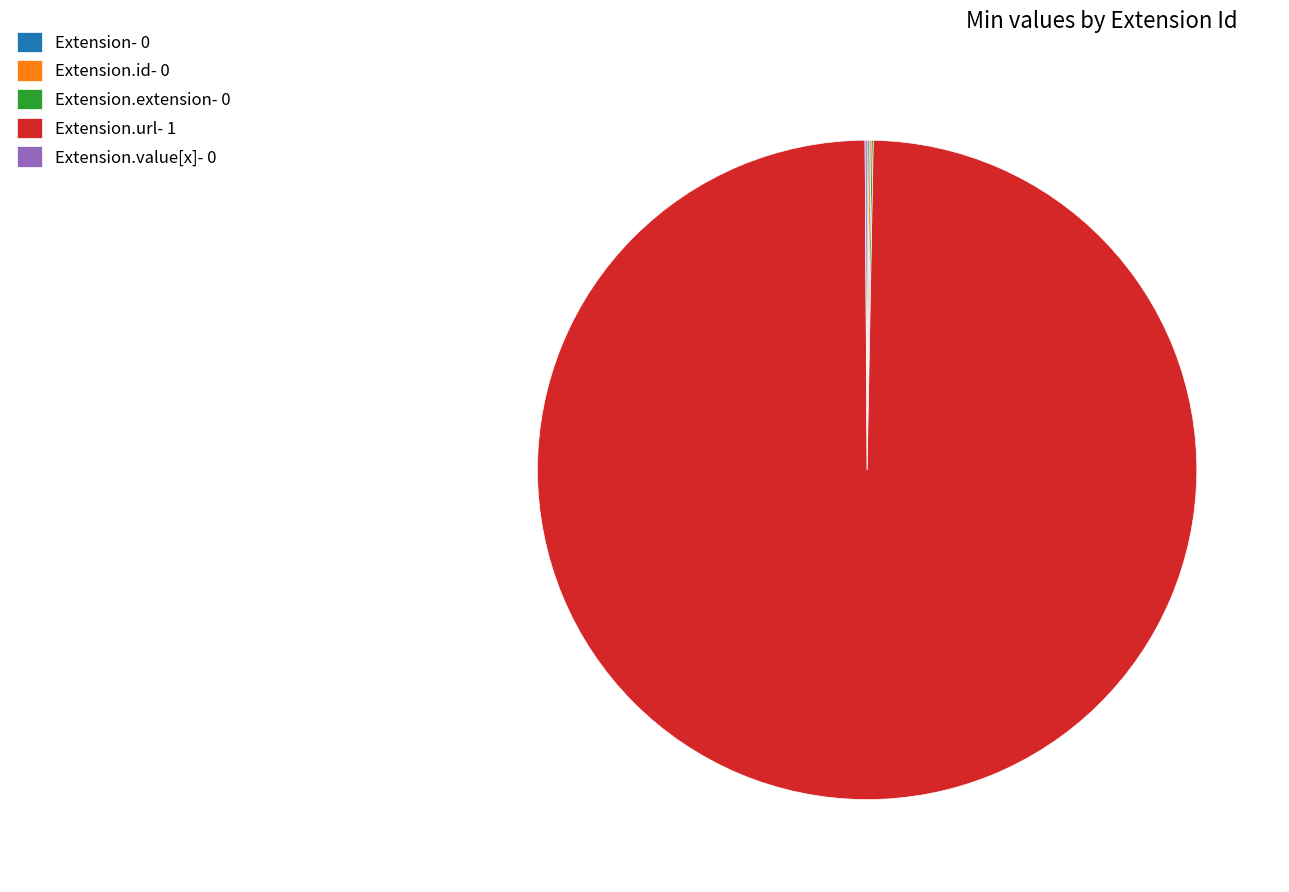

The Extension.url- 1 slice represents 92% of the pie. True or false?

False